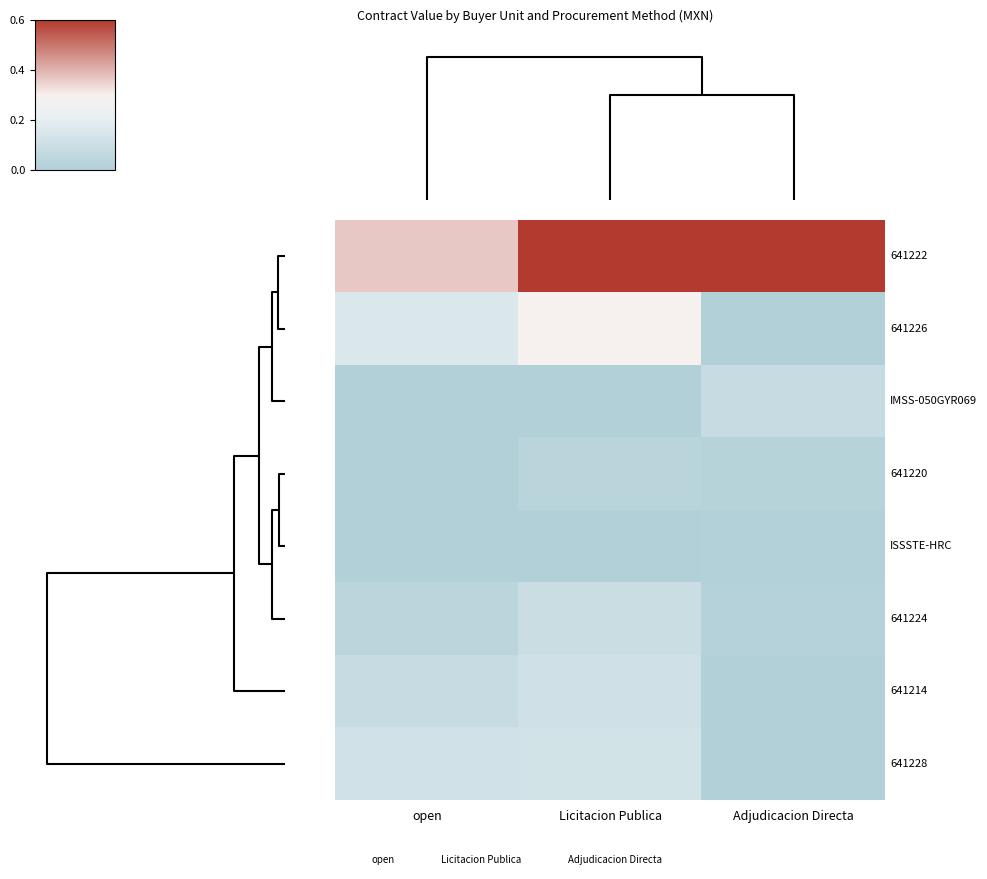

At Adjudicacion Directa, list the series in order from largest to smallest.

641222, IMSS-050GYR069, 641220, 641224, ISSSTE-HRC, 641226, 641214, 641228